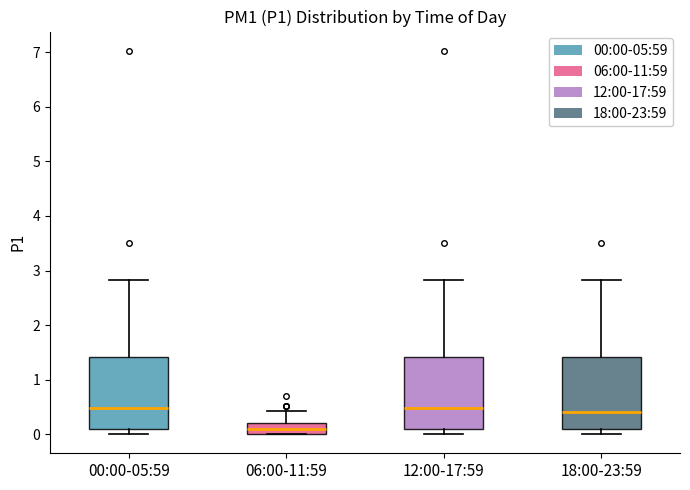

Reading left to right, transcribe this box plot: for each box, give where its median line is, the range the box spans, and where its two whiskers end, as read against the y-axis. The values are not printed on the chart, so give them approximately, as read against the axis.

00:00-05:59: median 0.5, box 0.1 to 1.4, whiskers 0.0 to 2.8
06:00-11:59: median 0.1, box 0.0 to 0.2, whiskers 0.0 to 0.4
12:00-17:59: median 0.5, box 0.1 to 1.4, whiskers 0.0 to 2.8
18:00-23:59: median 0.4, box 0.1 to 1.4, whiskers 0.0 to 2.8